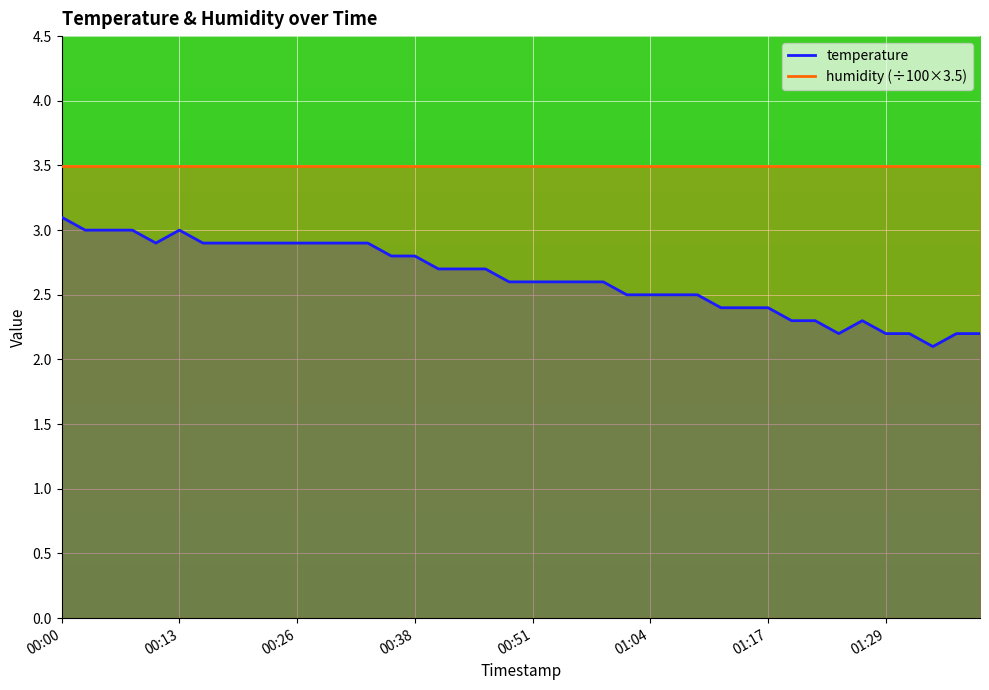

True or false: the data shows 2.9 at 00:11.

True